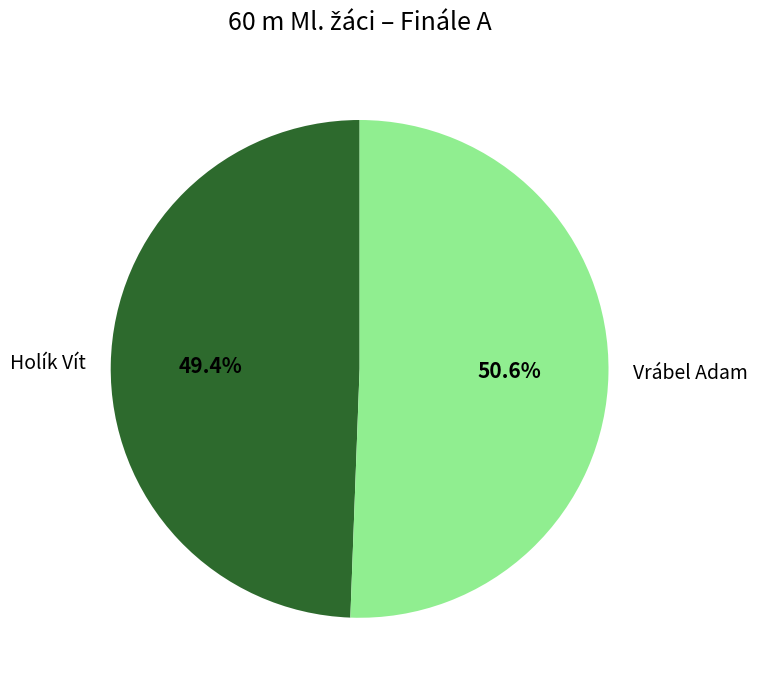

Which category accounts for the majority?

Vrábel Adam